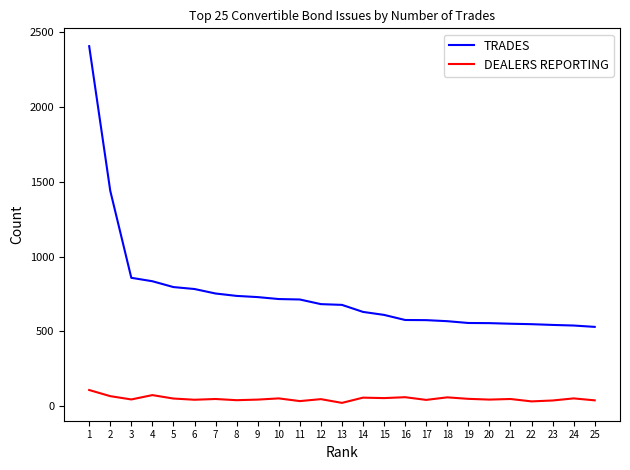

What is the lowest value of the TRADES series?

530